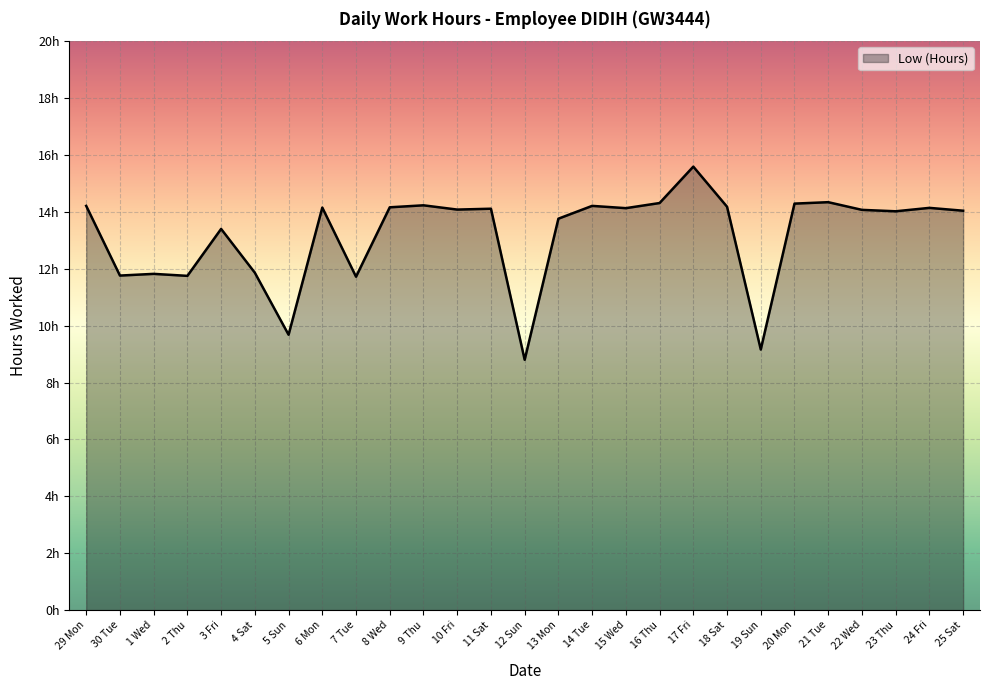

Does the chart display data point markers on the line(s)?

No